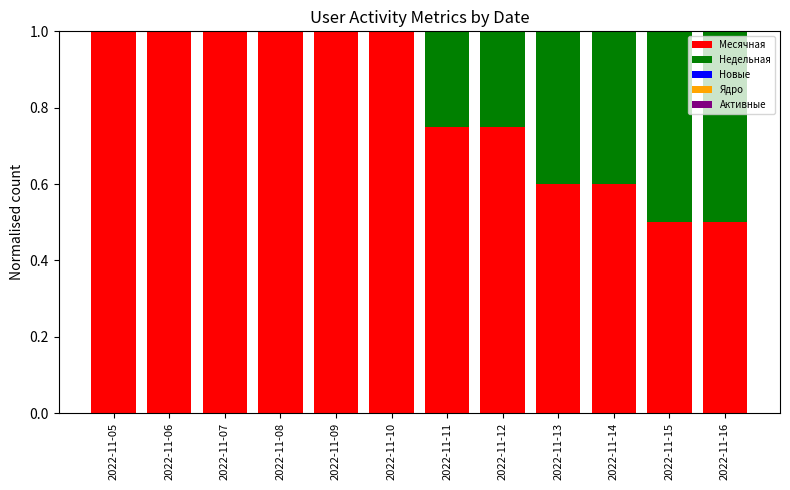

True or false: Месячная has a value of 0.4 at 2022-11-08.

False